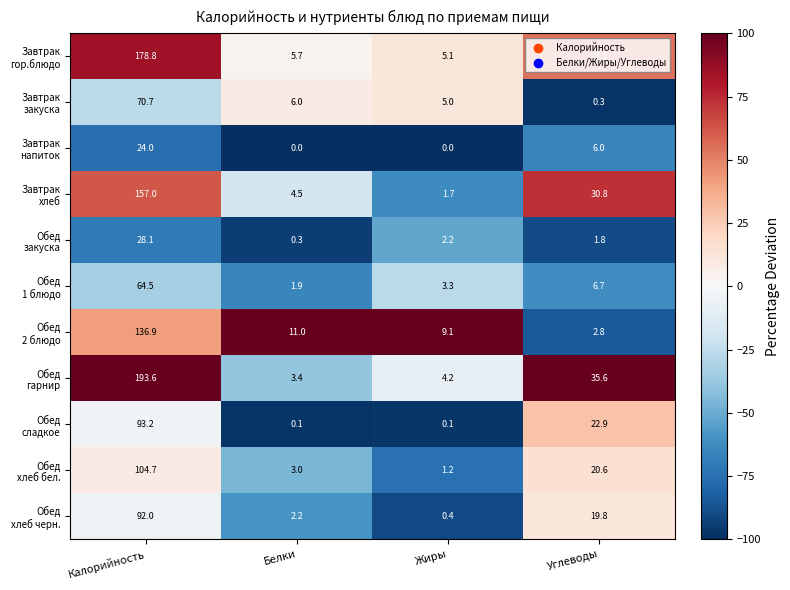

How many distinct data groups are displayed?

11